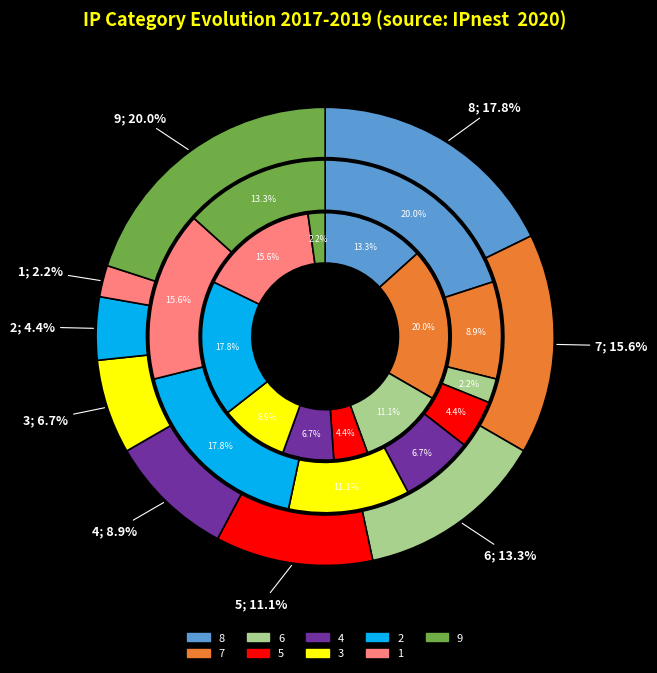

Is it true that 4 is 13% of the pie?

False